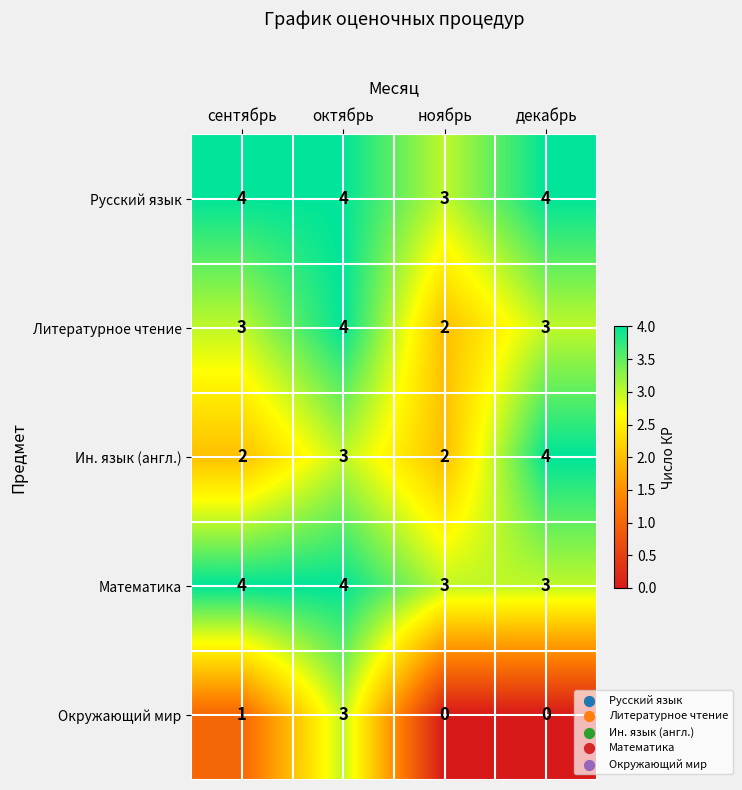

Where is Русский язык nearest to the value 3?

ноябрь